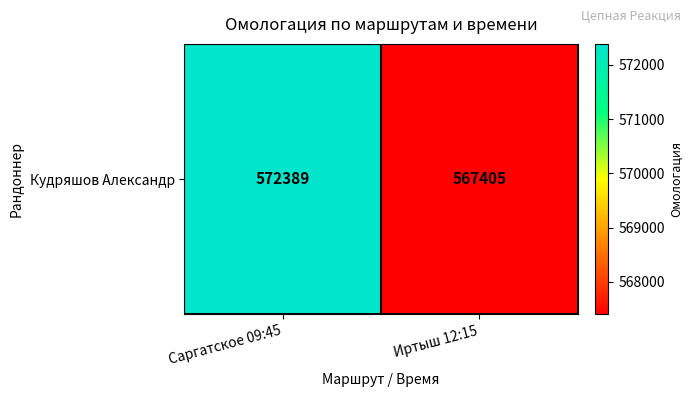

What value does the data have at Иртыш 12:15, to the nearest 10?

567400